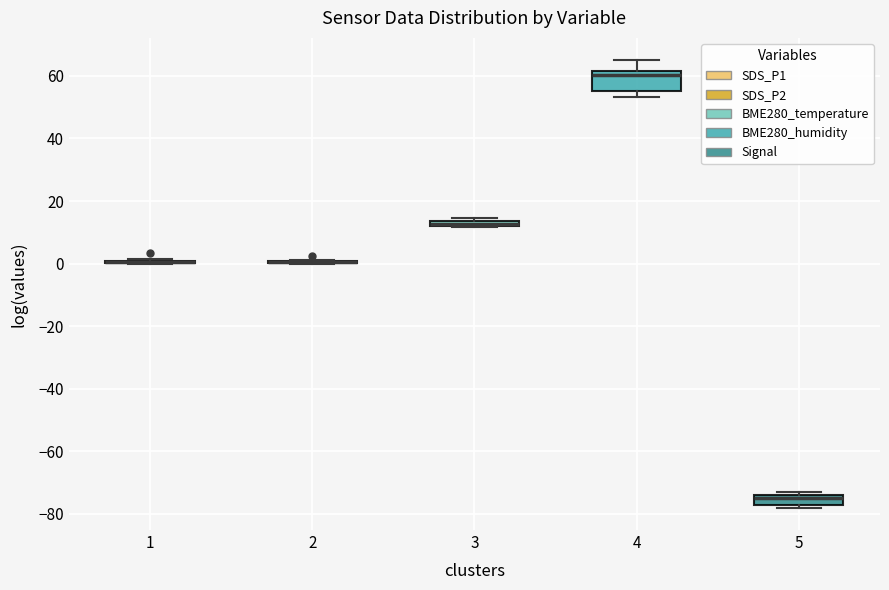

Comparing the boxes themselves (not the whiskers), which one is the tallest?

4